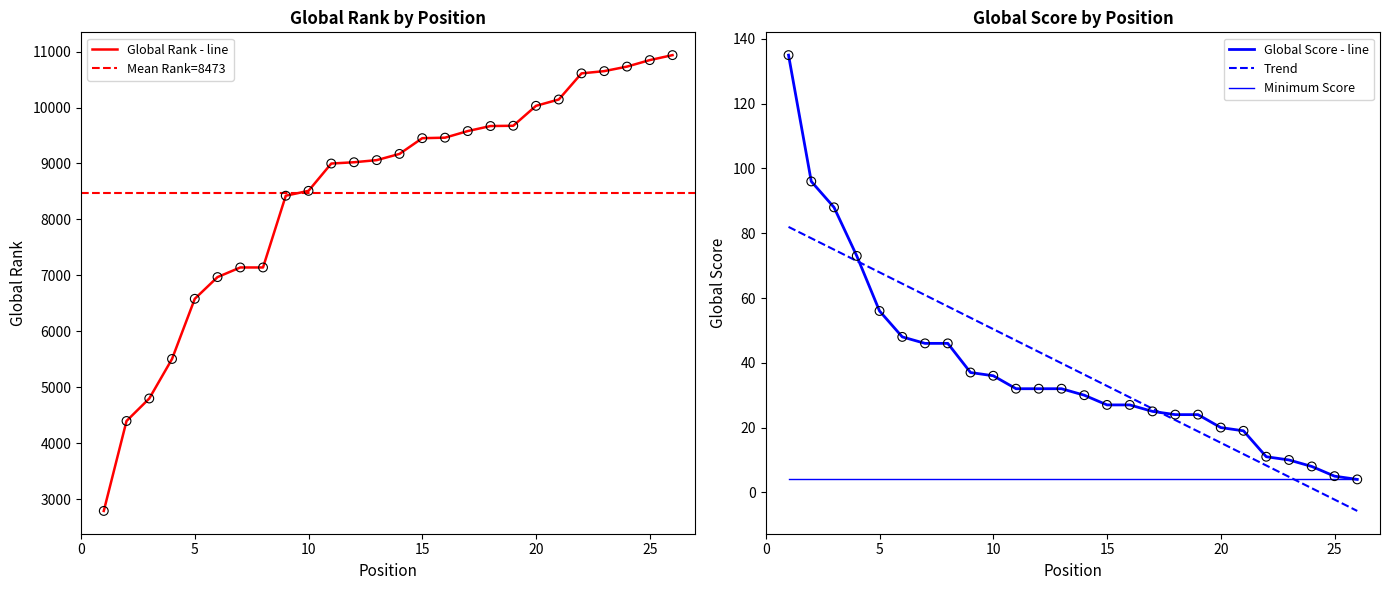

Which series has the largest total across all categories?

Global Rank